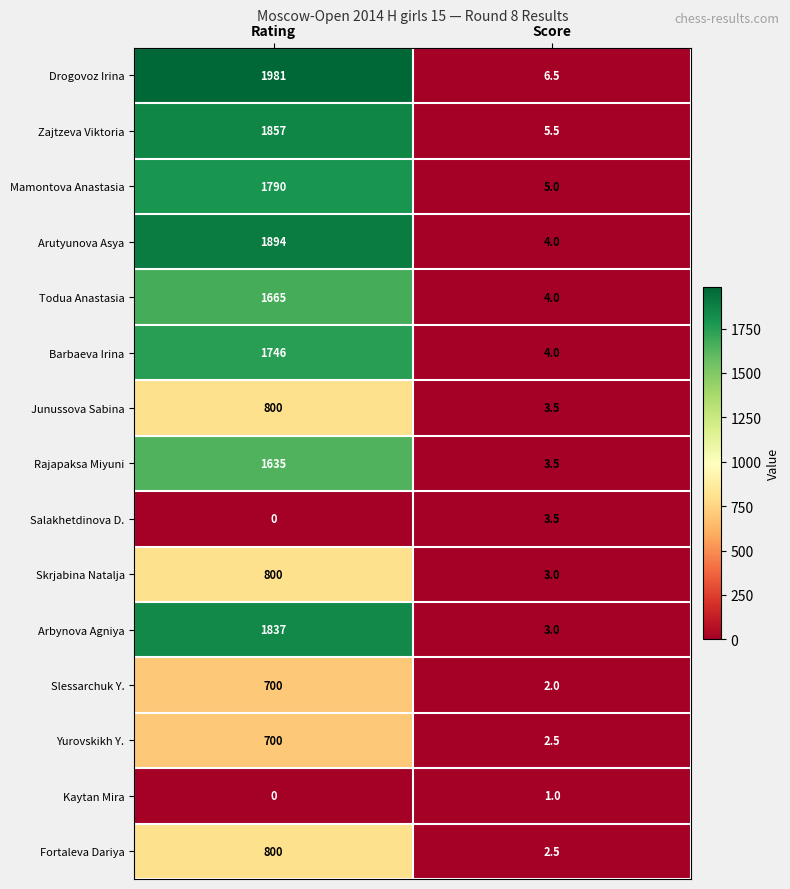

The Kaytan Mira series shows 0.6 at Rating. True or false?

False